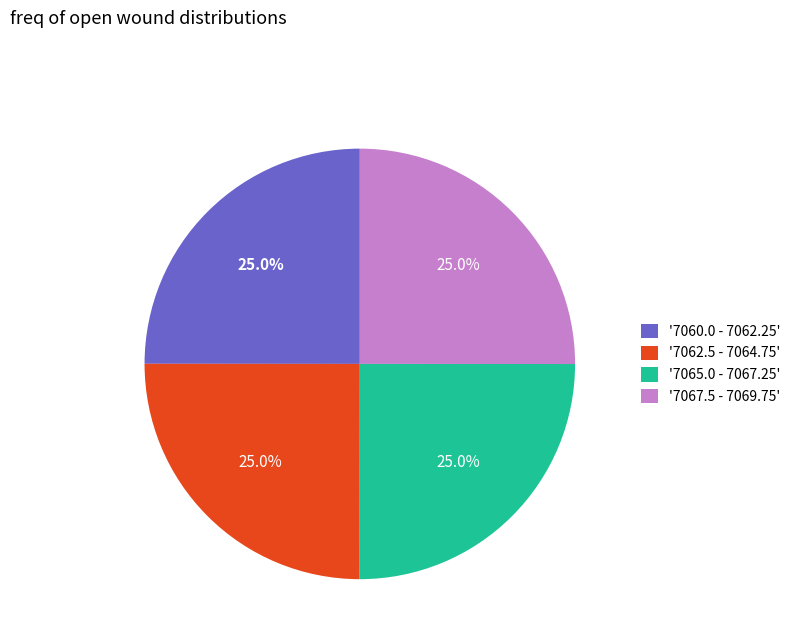

Count the number of slices in the pie.

4